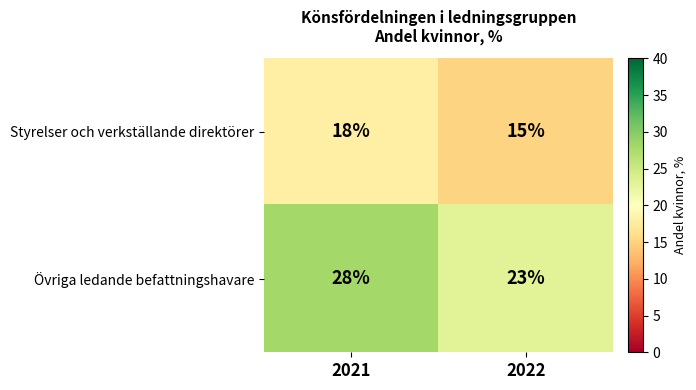

Which series has the largest range (max minus min)?

Övriga ledande befattningshavare